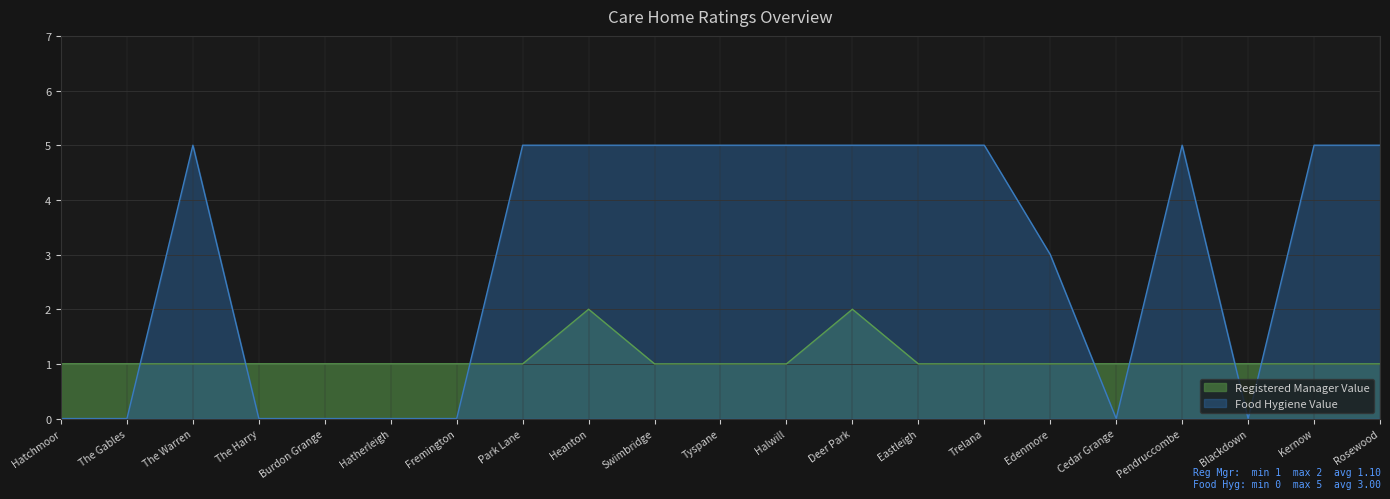

How many data points does each series have?

21